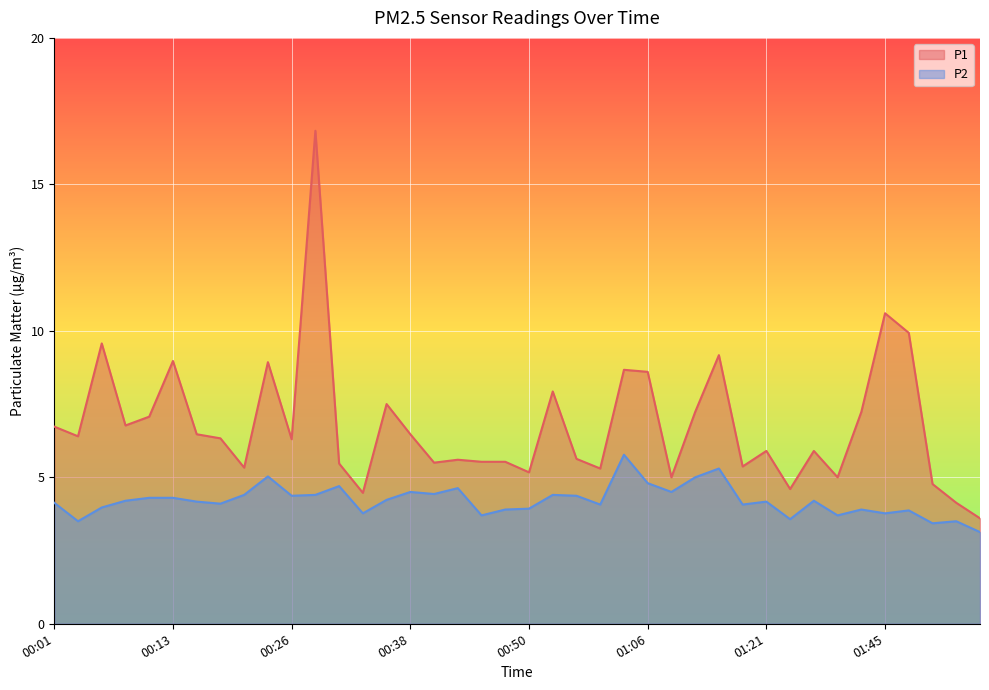

Rank the categories by P2 value from highest to lowest.

01:03, 01:13, 00:23, 01:10, 01:06, 00:31, 00:43, 00:38, 01:08, 00:40, 00:21, 00:28, 00:56, 00:26, 00:58, 00:11, 00:13, 00:35, 00:08, 01:37, 00:16, 01:21, 00:01, 00:18, 01:01, 01:18, 00:06, 00:50, 00:48, 01:43, 01:48, 00:33, 01:45, 00:45, 01:40, 01:35, 00:03, 01:58, 01:53, 02:01